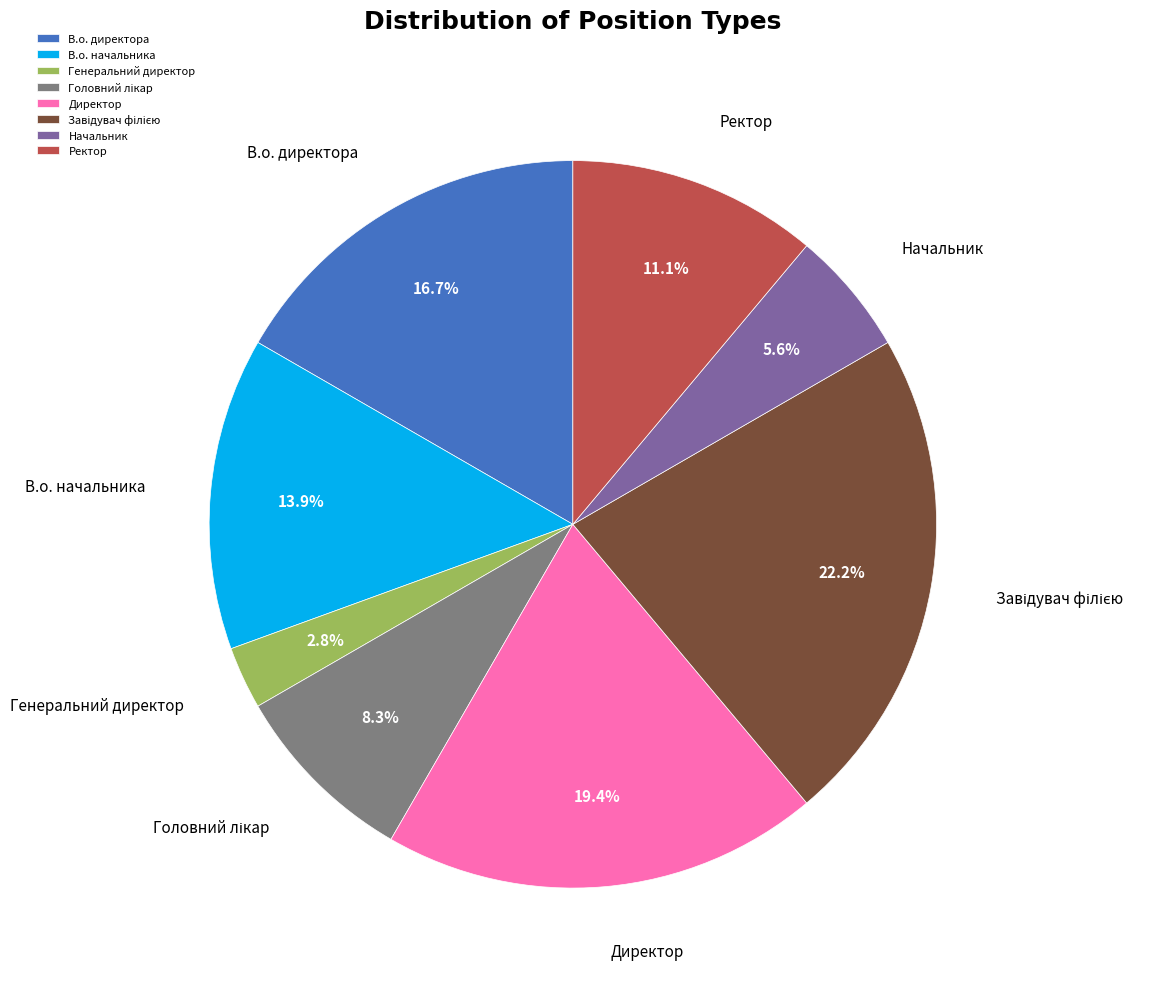

Is there any slice that represents more than half of the pie?

No